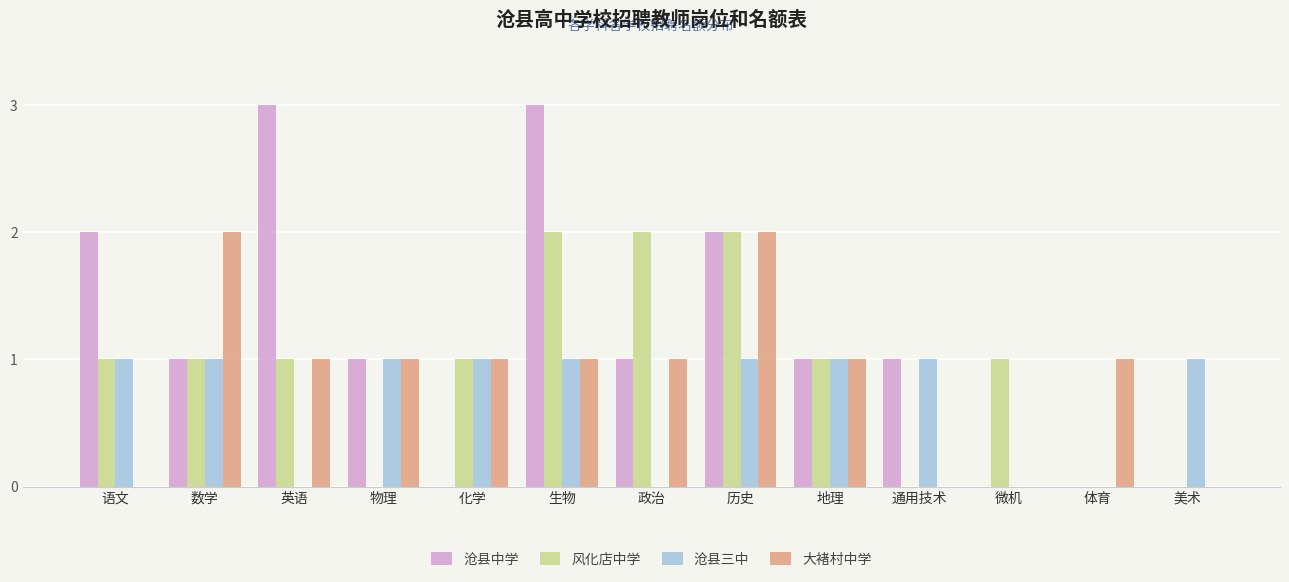

Are the bars horizontal?

No